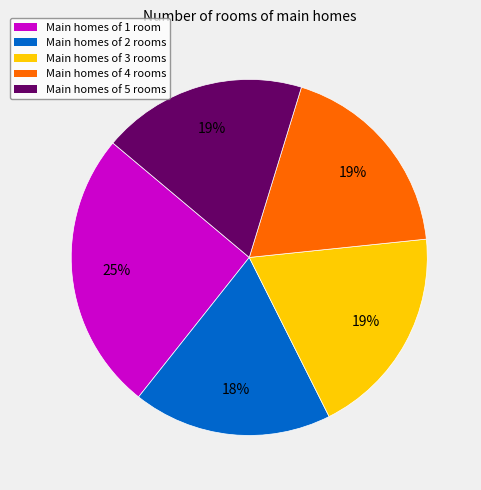

Does any single category account for the majority?

No